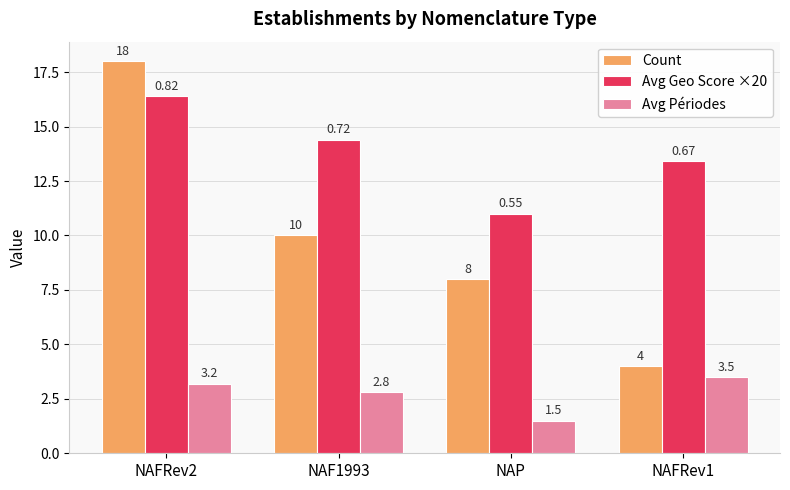

What is the difference between the second highest and minimum values in the Count series?

6.0